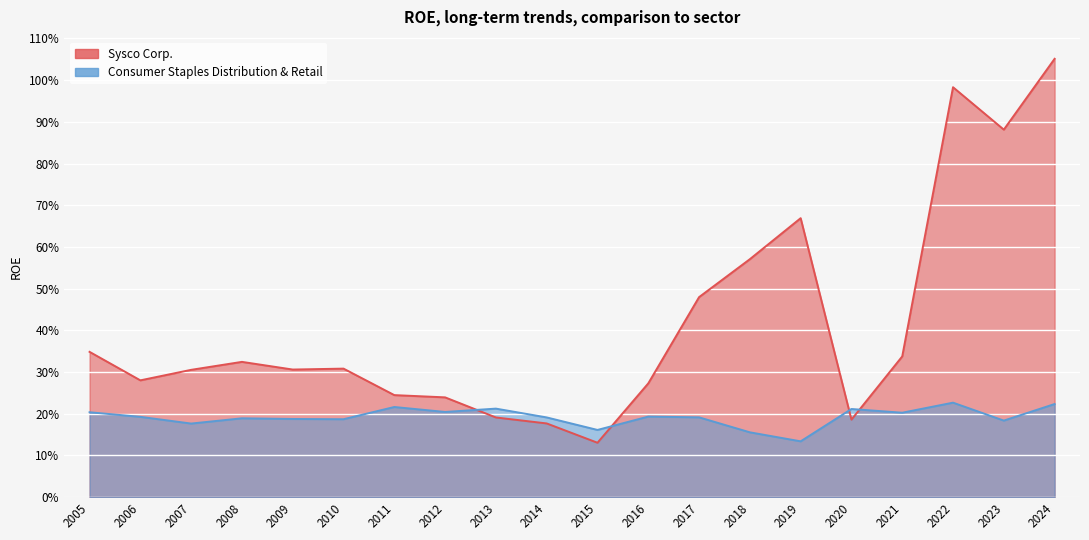

Which category has the lowest value in the Sysco Corp. series?

2015